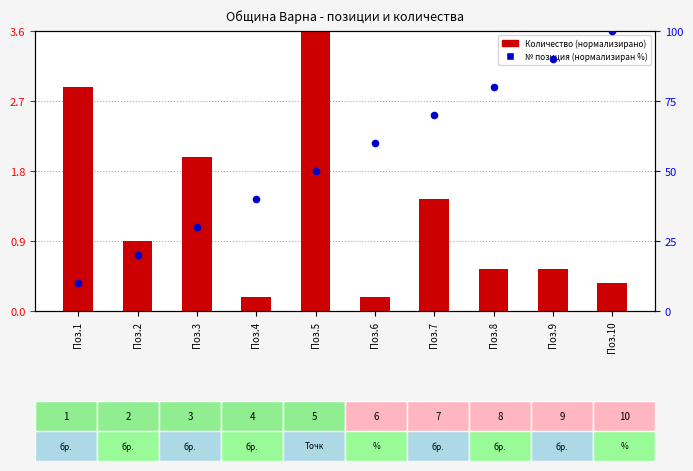

Which series contains the highest Y value?

№ позиция (нормализиран %)